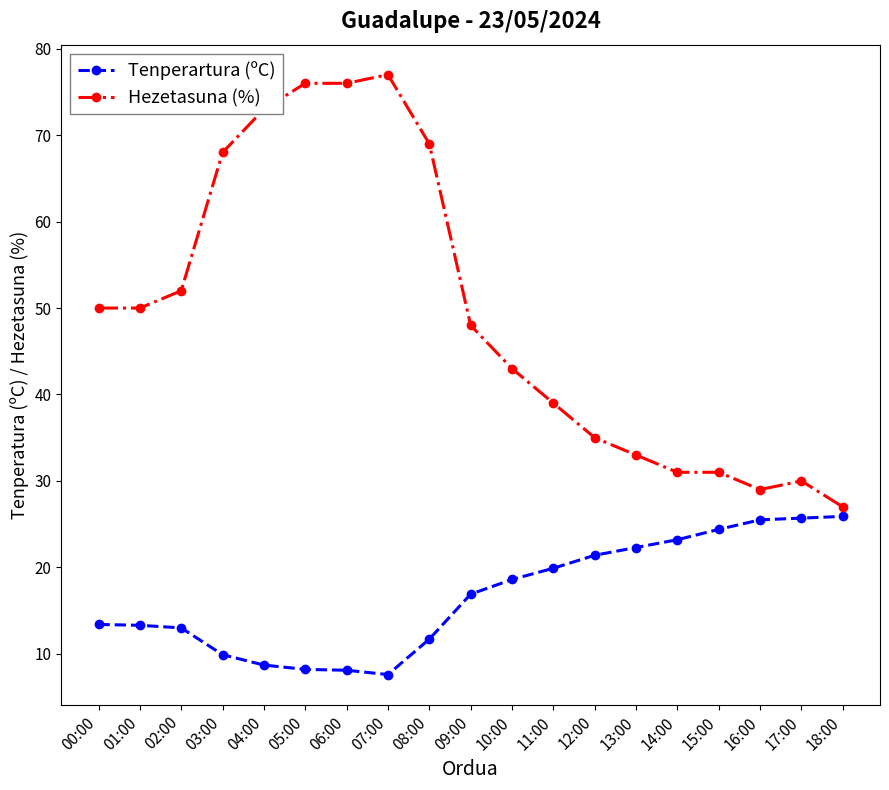

What is the minimum value for Hezetasuna (%)?

27.0